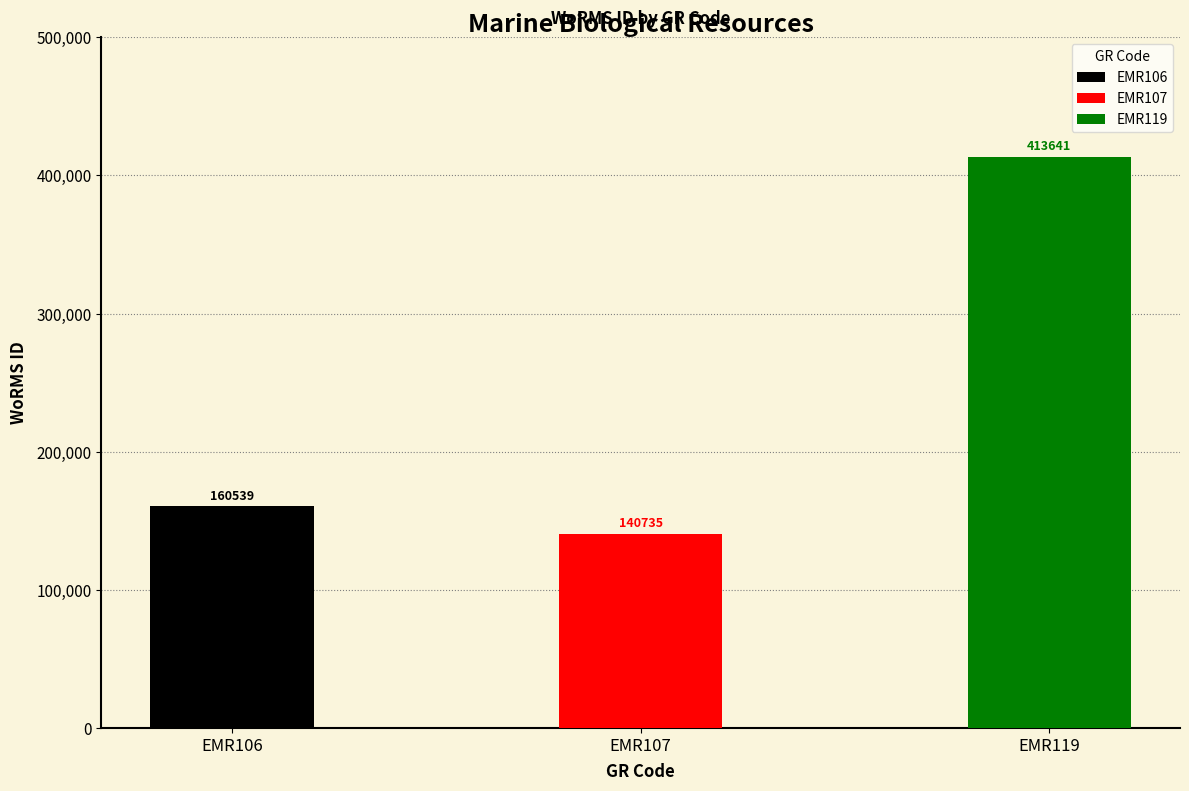

What is the value of the 3rd bar from the left?

413641